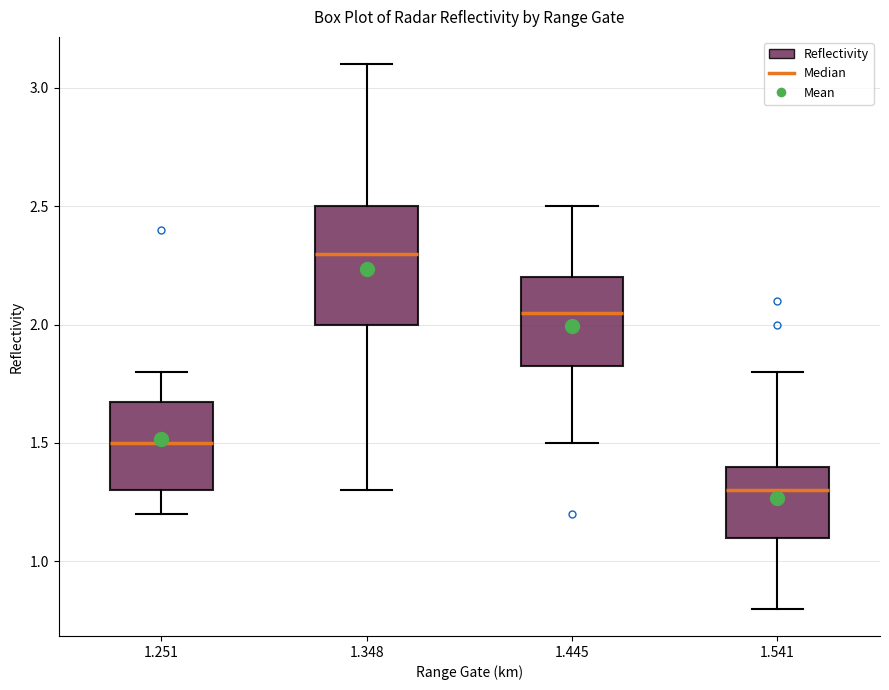

Which box has the highest median line?

1.348